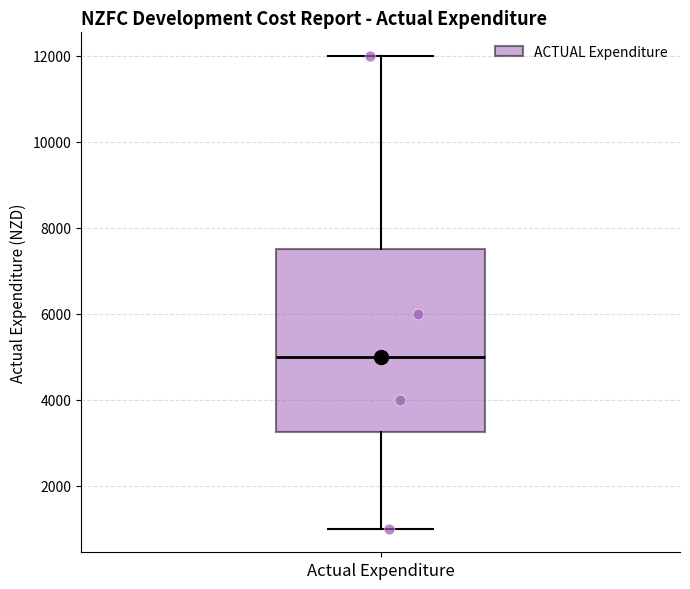

Transcribe this box plot: give where the median line is, the range the box spans, and where the two whiskers end, as read against the y-axis. The values are not printed on the chart, so give them approximately, as read against the axis.

median 5000, box 3200 to 7600, whiskers 1000 to 12000